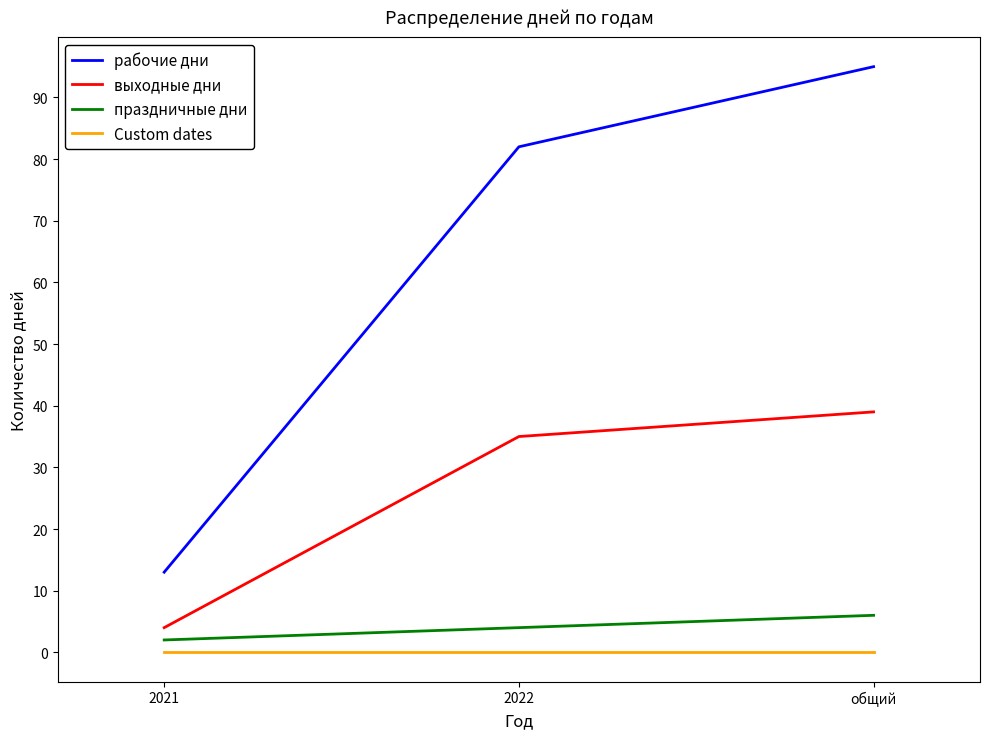

Rank the series at 2022 from highest to lowest value.

рабочие дни, выходные дни, праздничные дни, Custom dates